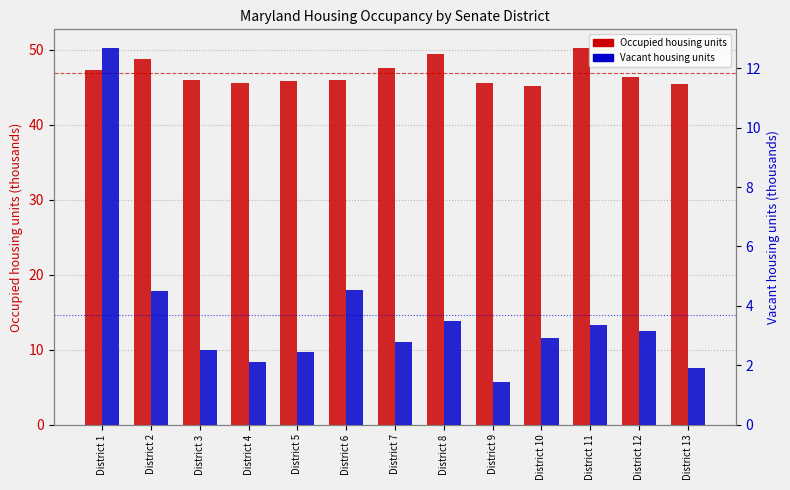

At which label does Occupied housing units first exceed 46?

District 1